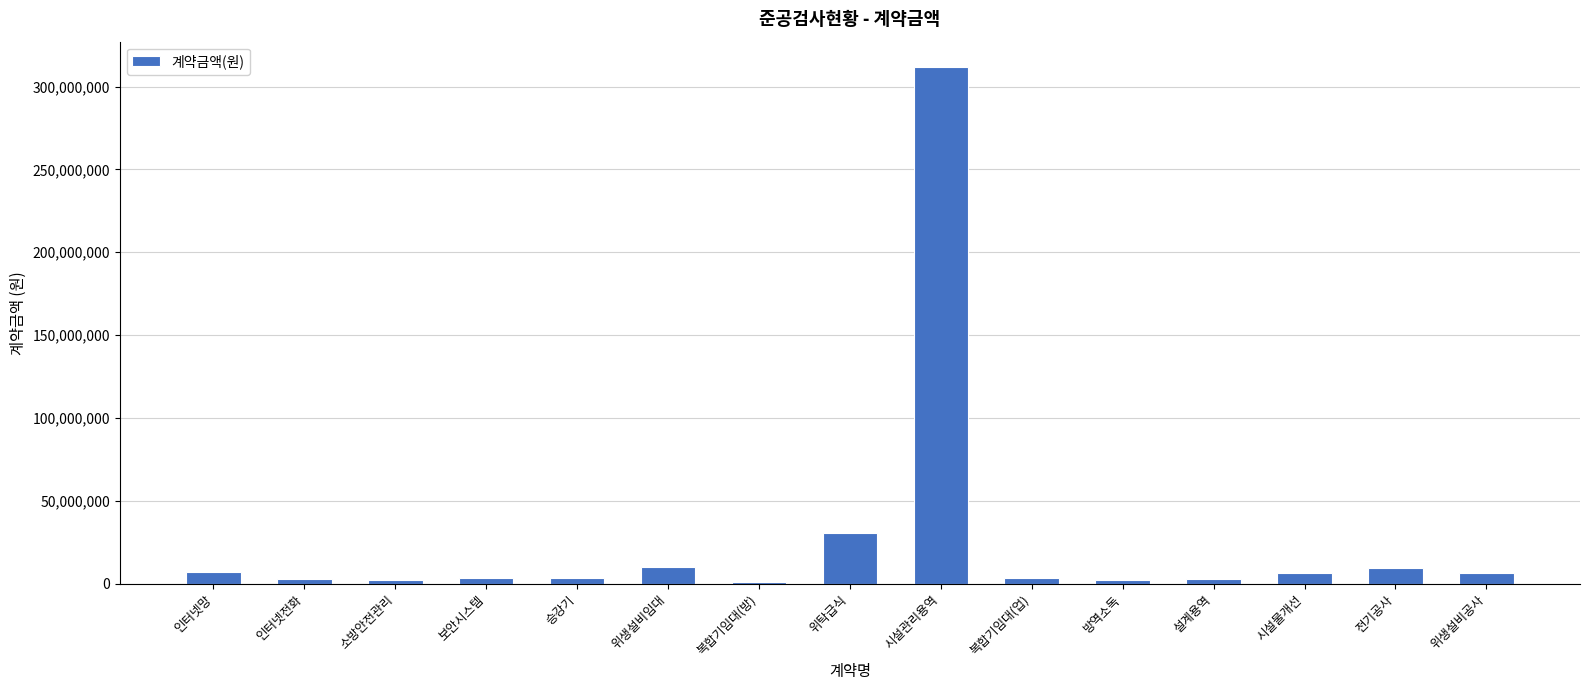

What is the label of the 4th bar from the left?

보안시스템